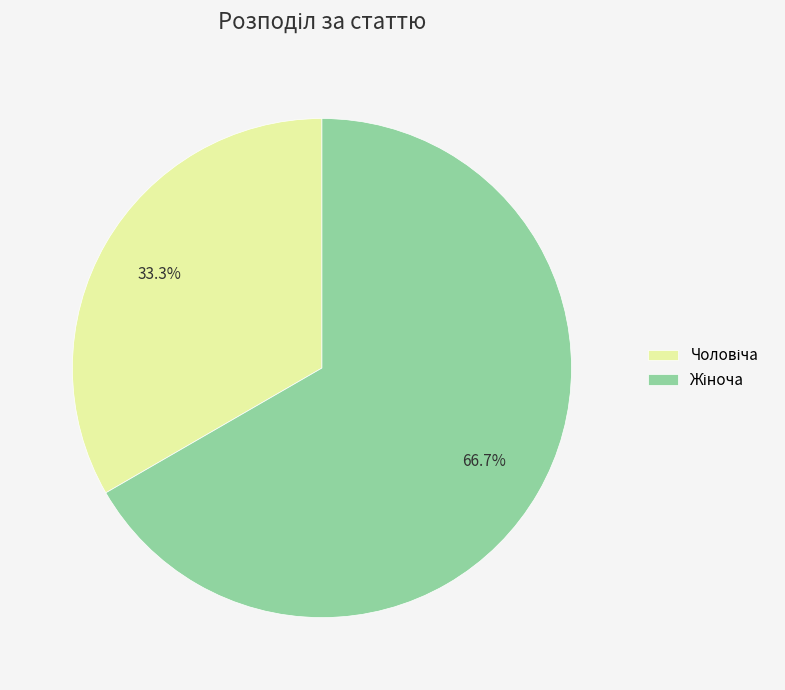

Is there any slice that represents more than half of the pie?

Yes